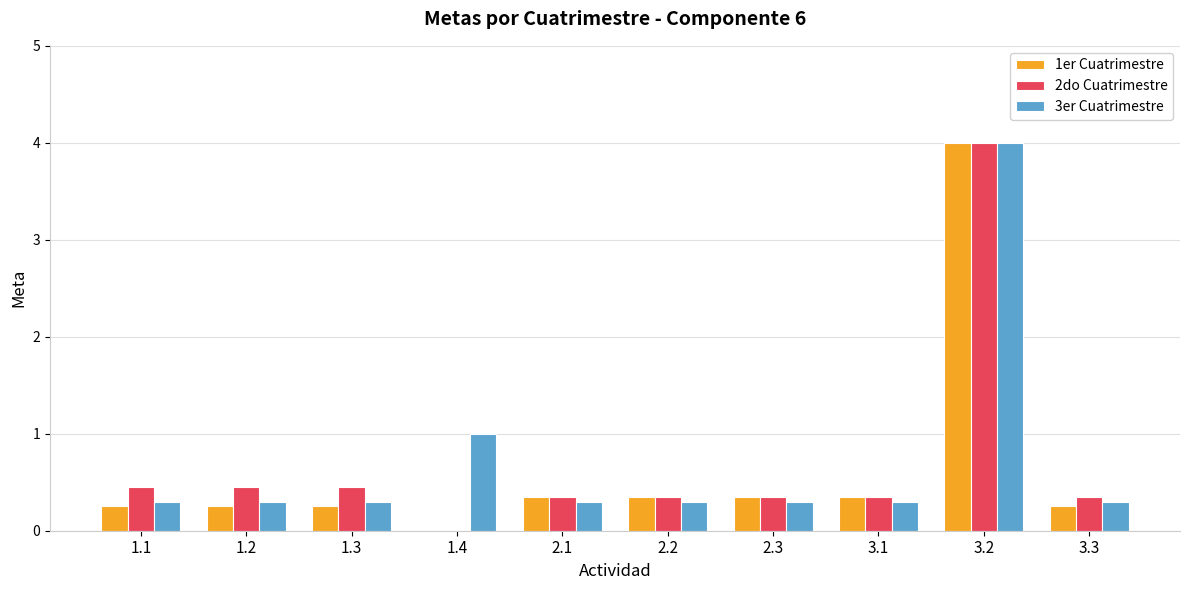

Is the value of 1er Cuatrimestre at 1.3 greater than the value of 2do Cuatrimestre at 1.3?

No